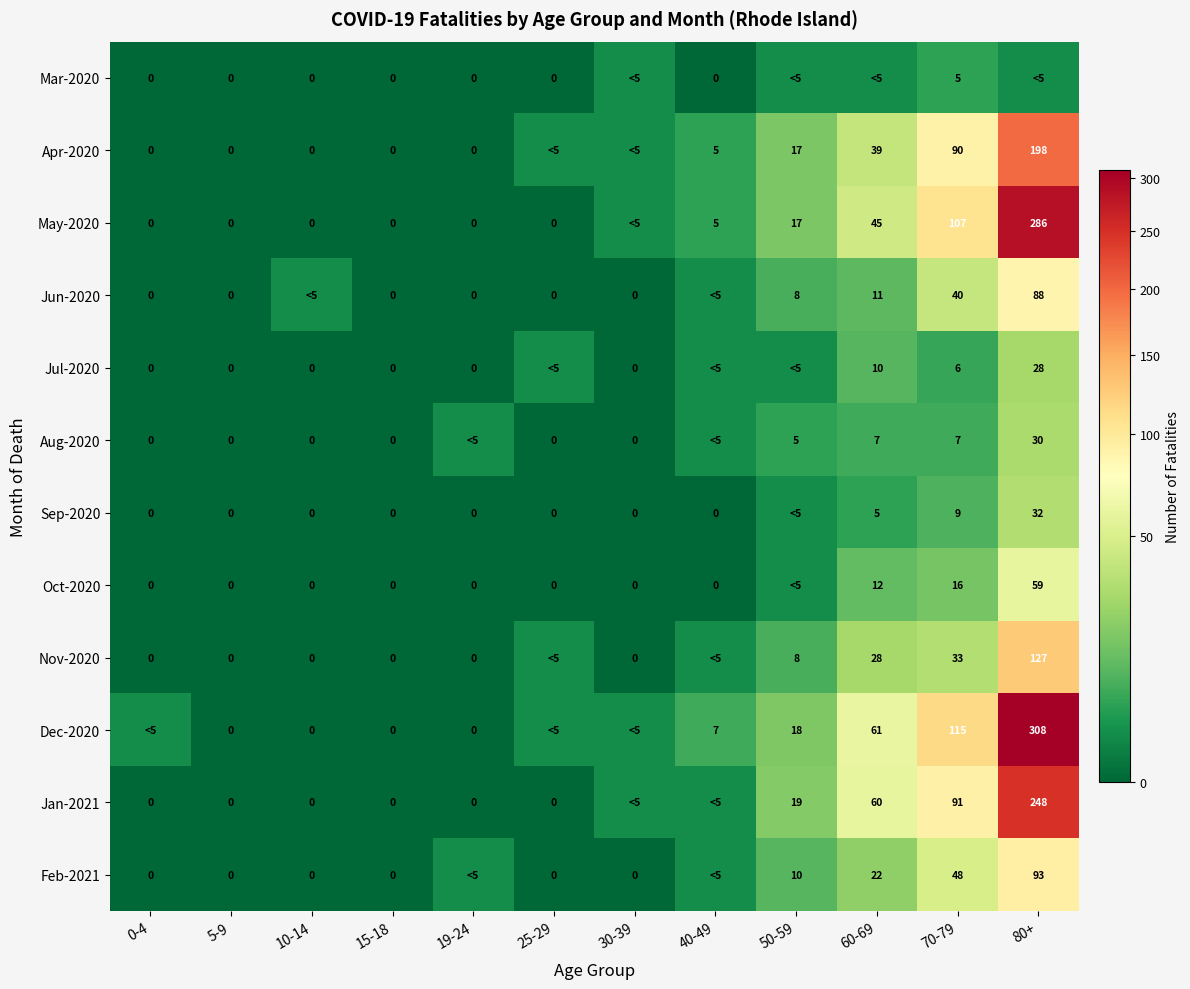

Between 50-59 and 70-79, which is larger?

70-79